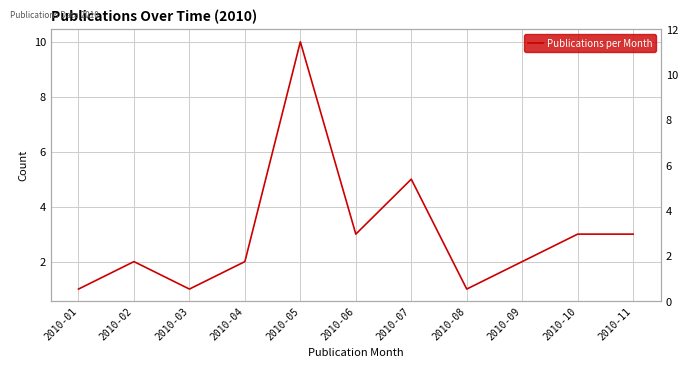

How many data points does each series have?

11